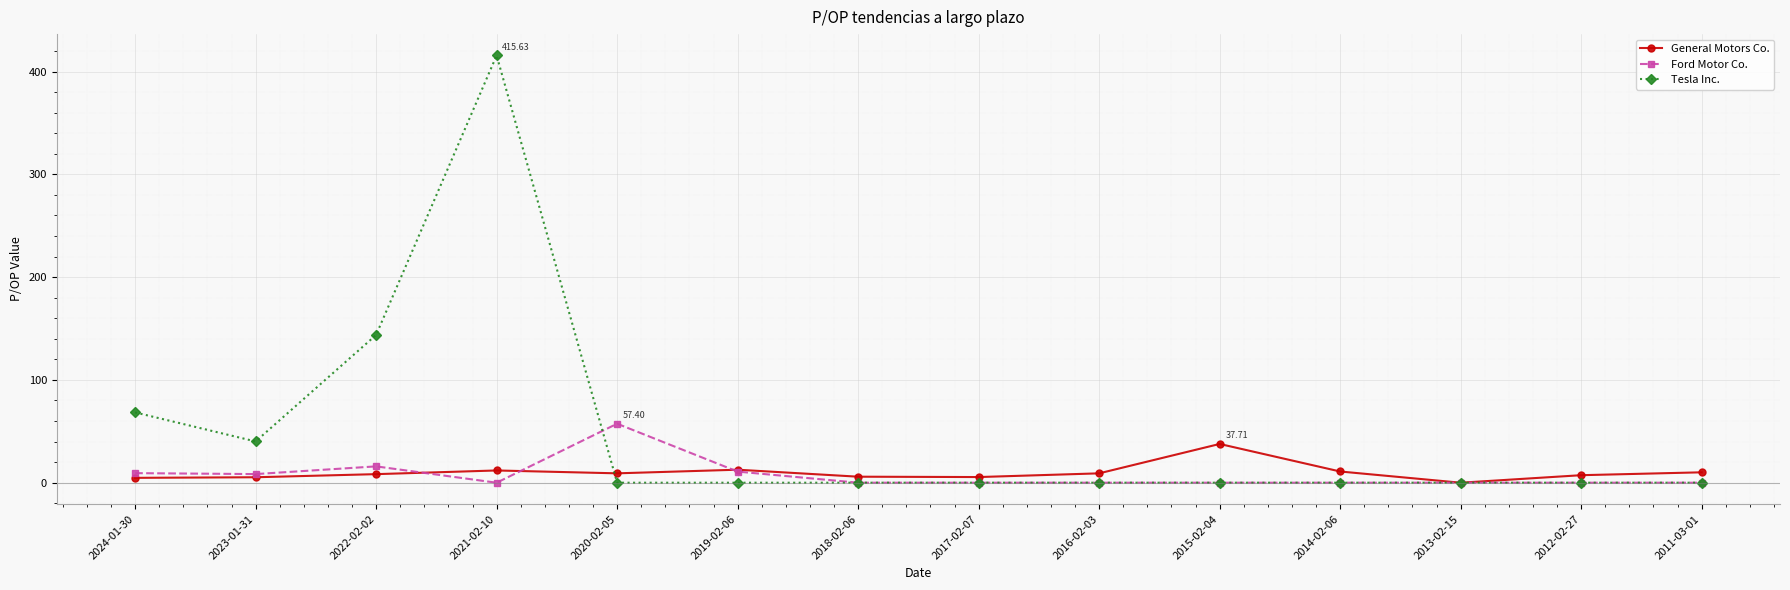

True or false: Ford Motor Co. and General Motors Co. cross at least once.

True